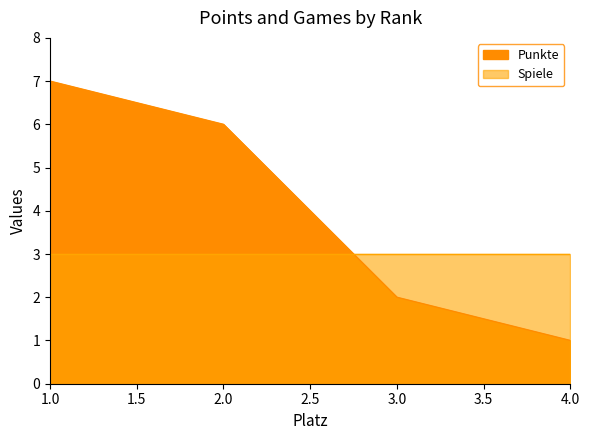

What is the change in value from 1 to 2?

-1